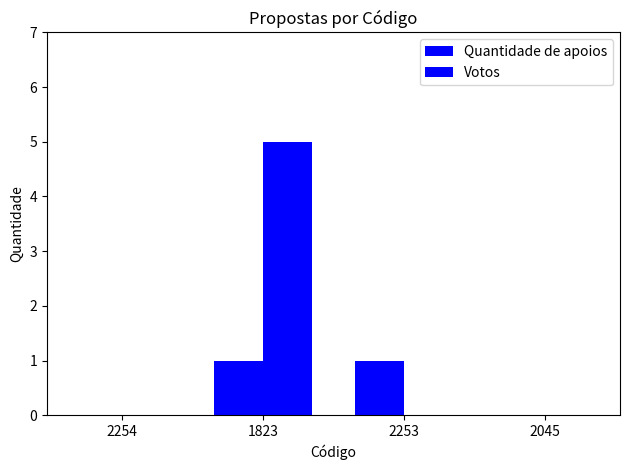

The Votos series shows 0 at 2045. True or false?

True